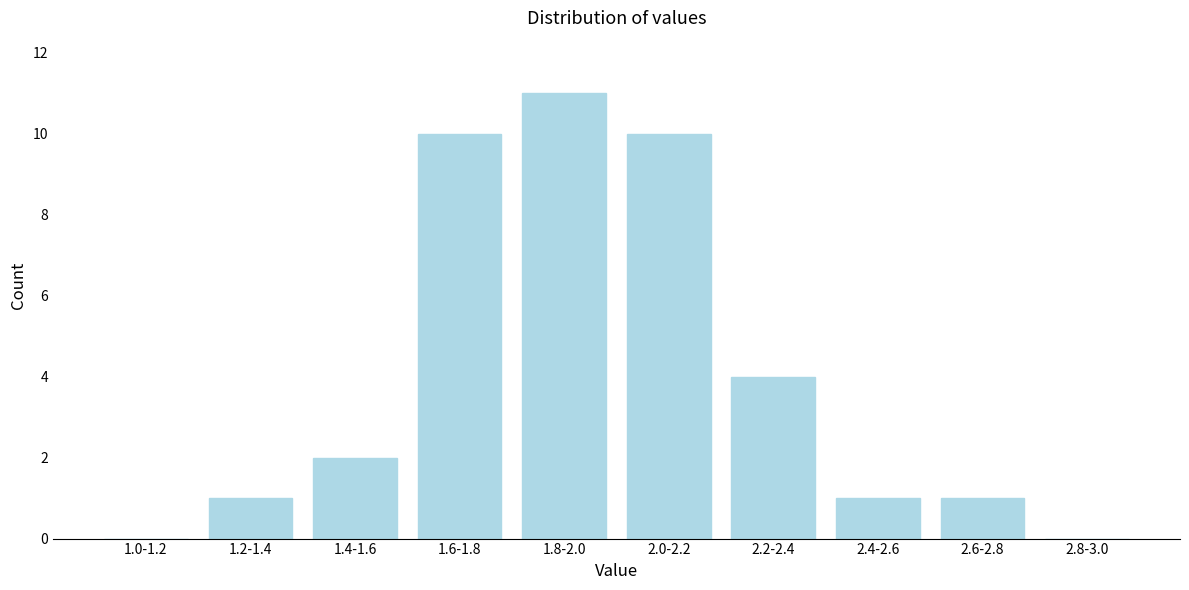

Reading left to right, list all the values displayed in this chart.

1.0-1.2=0	1.2-1.4=1	1.4-1.6=2	1.6-1.8=10	1.8-2.0=11	2.0-2.2=10	2.2-2.4=4	2.4-2.6=1	2.6-2.8=1	2.8-3.0=0